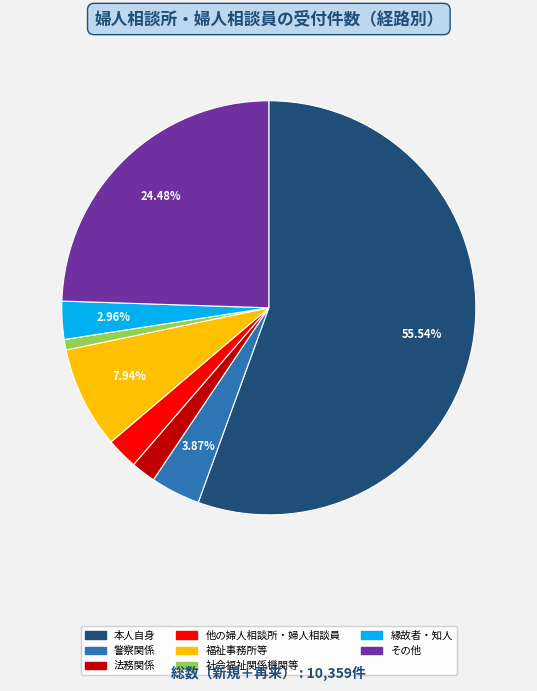

What percentage is the 警察関係 slice, to the nearest percent?

4%